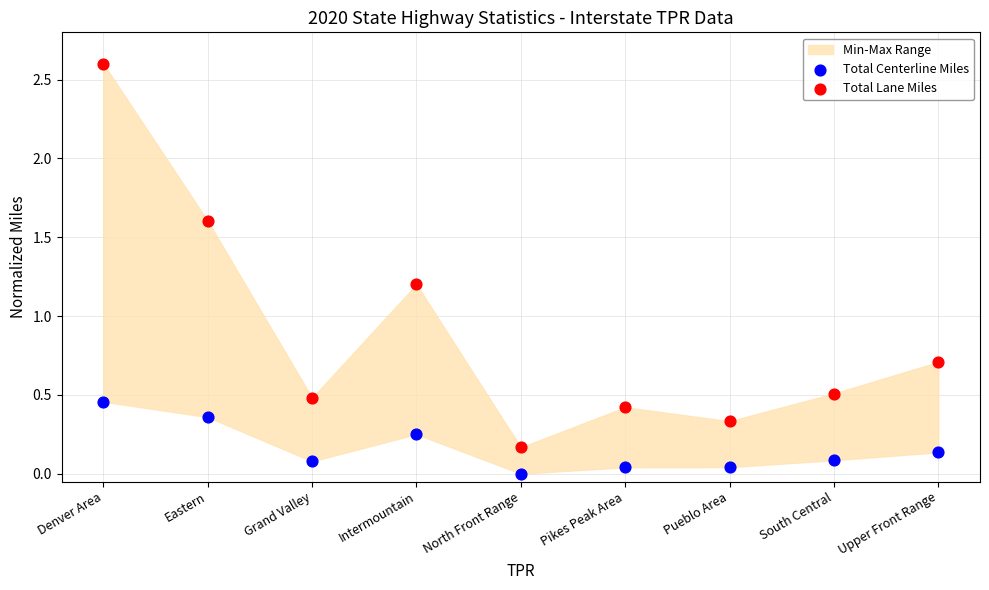

Which series reaches the minimum Y coordinate?

Total Centerline Miles